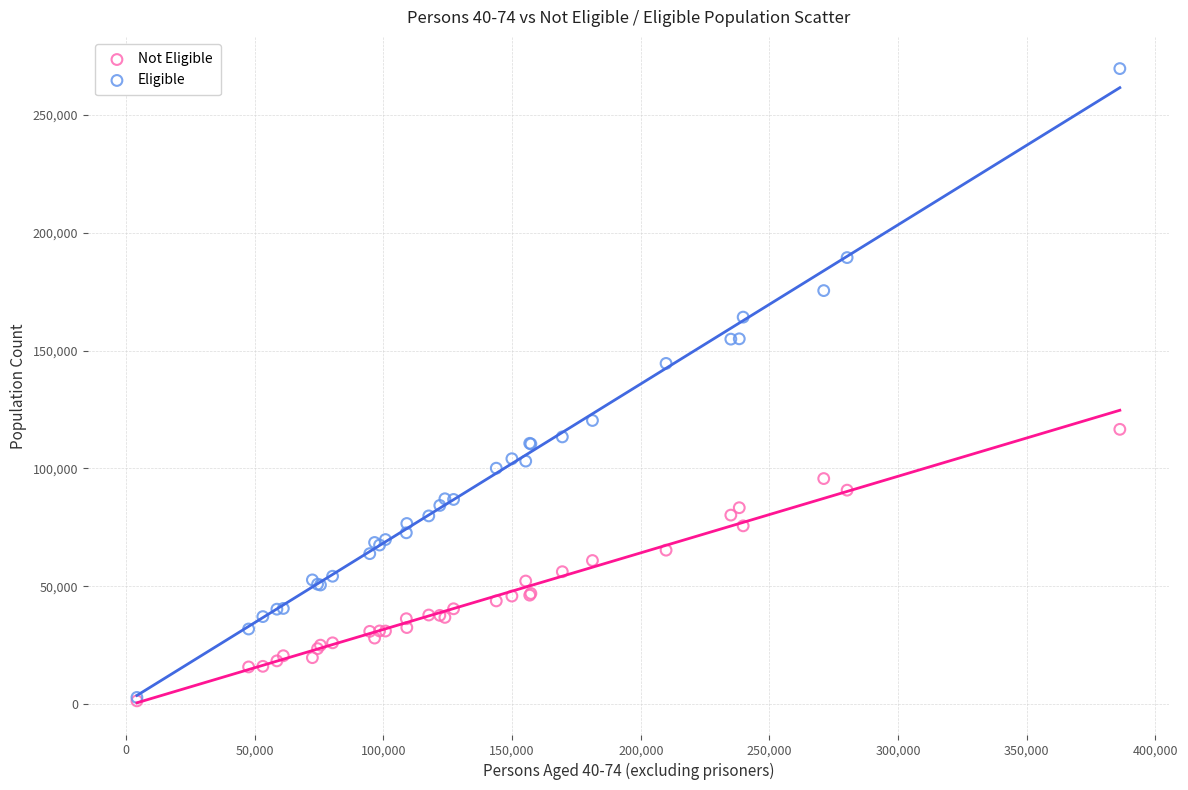

Across all series, what Y value is closest to 135495?

144538